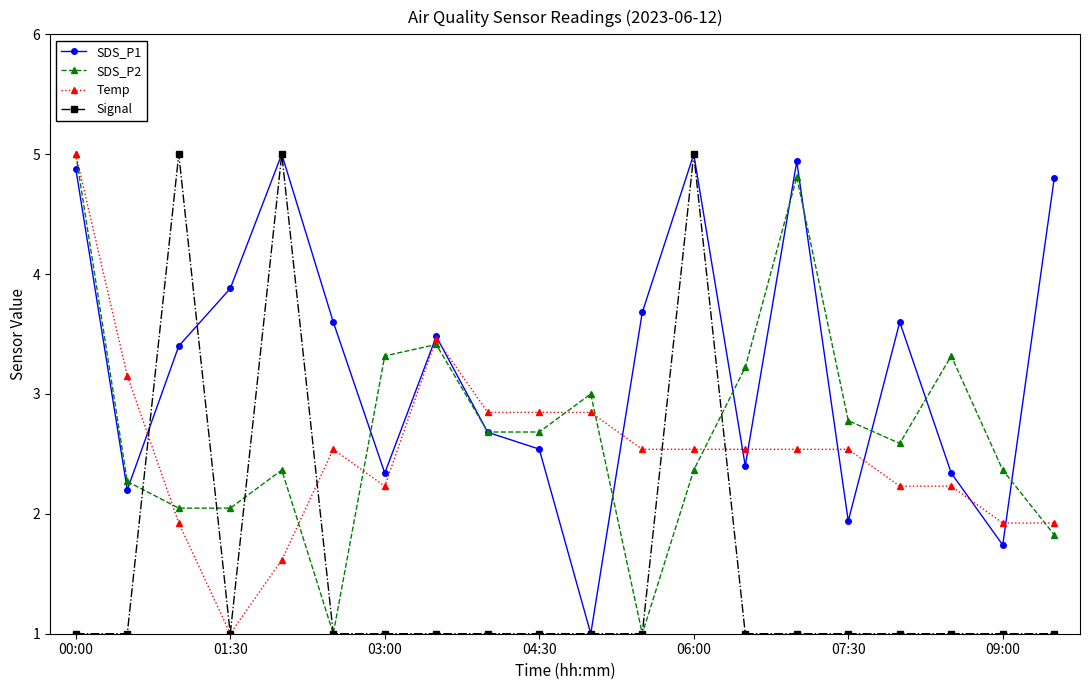

How many lines are shown in the chart?

4